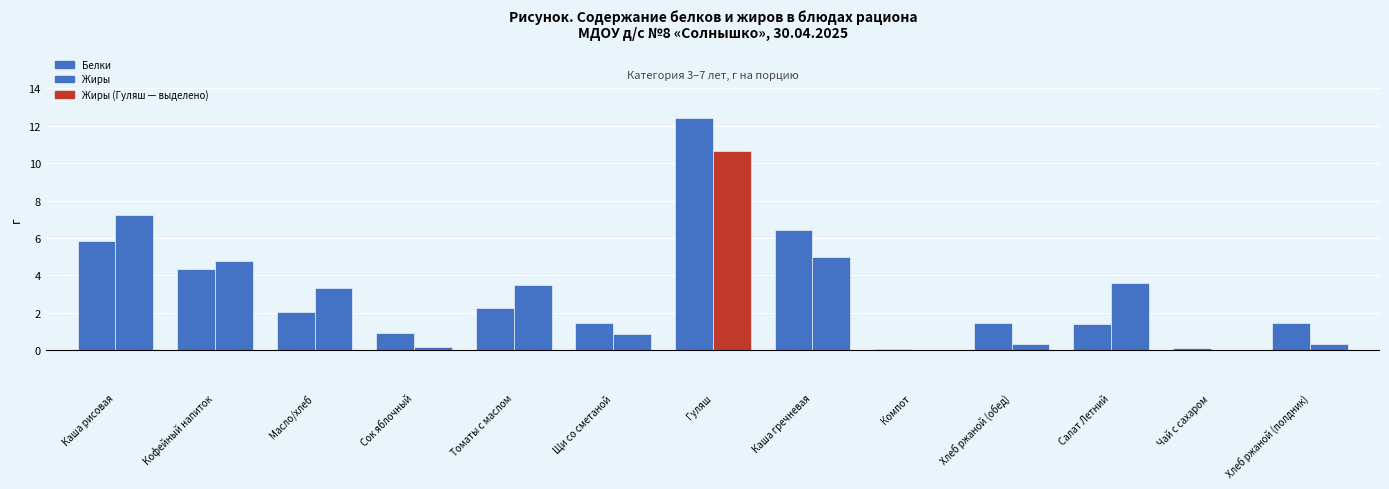

Are the bars horizontal?

No